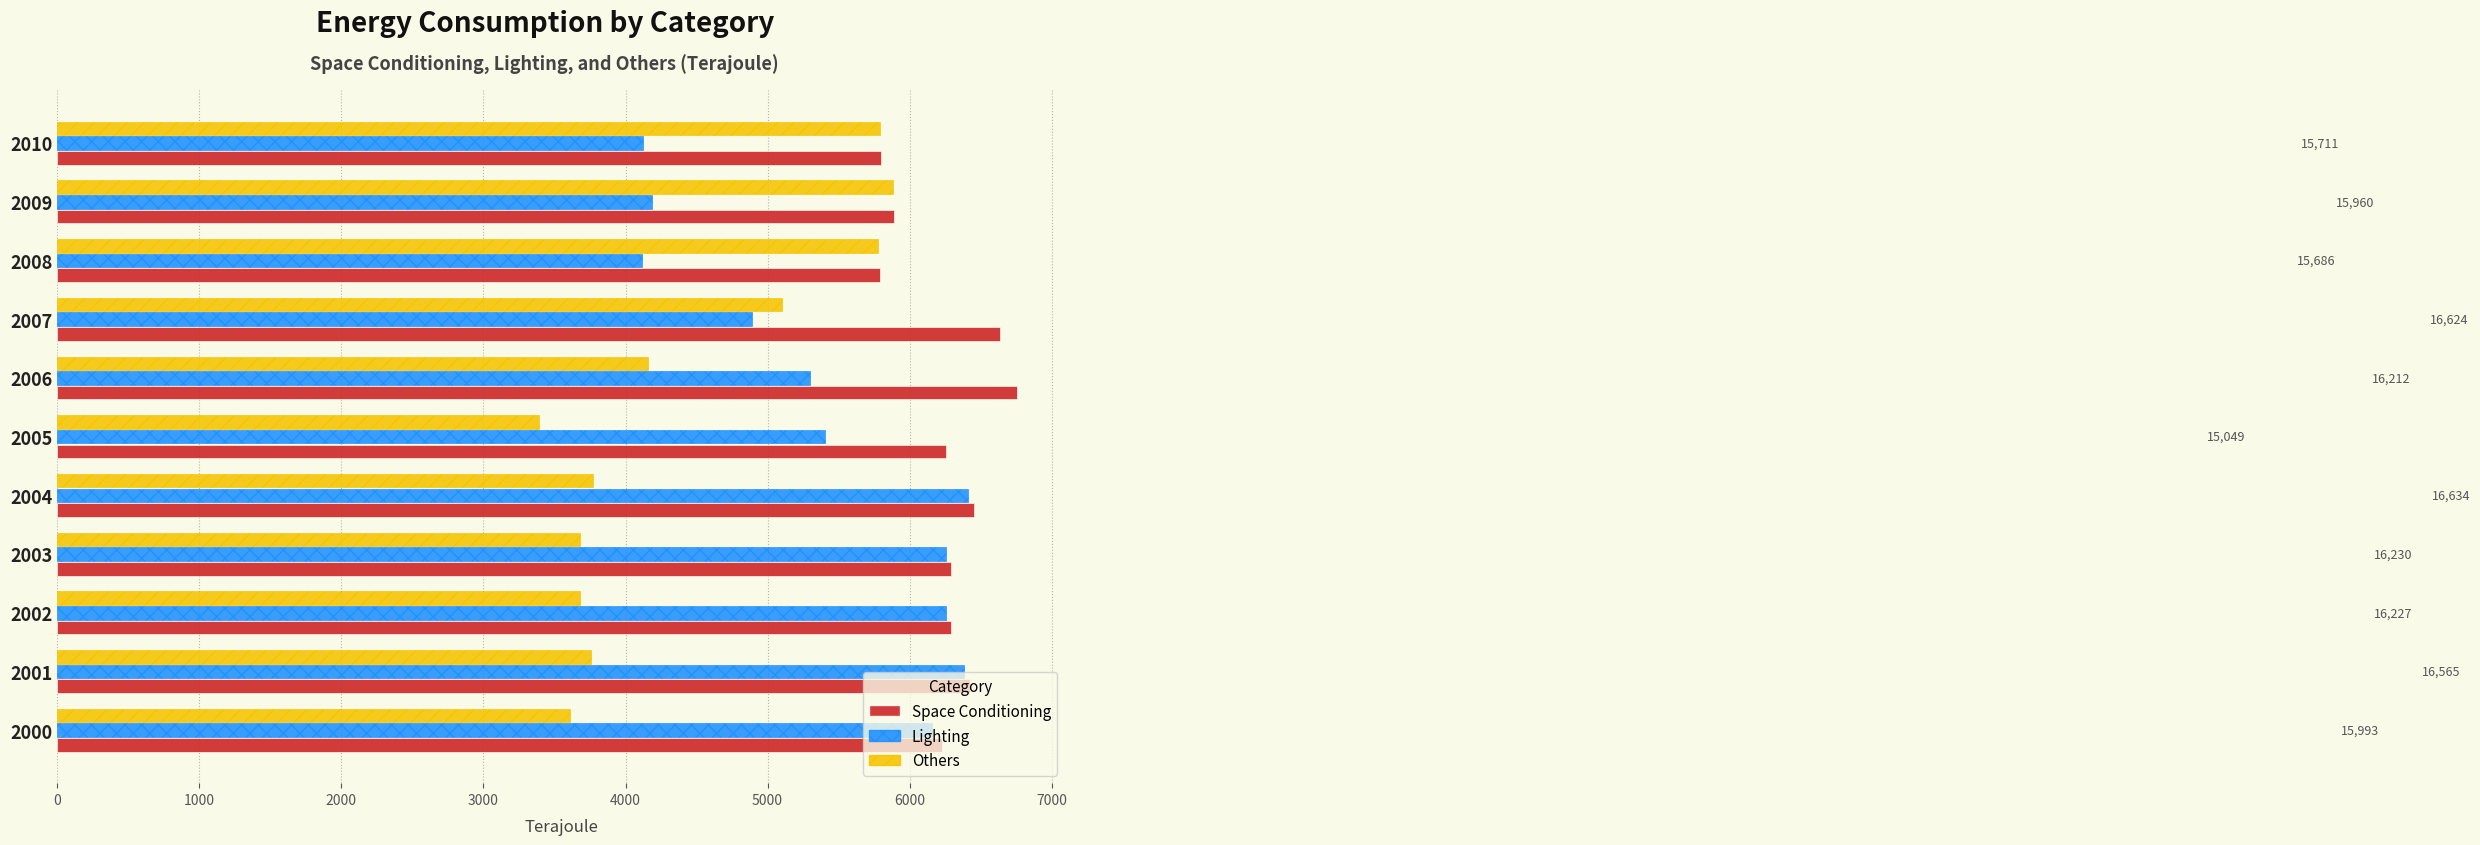

True or false: Lighting has a value of 4115 at 2008.

True